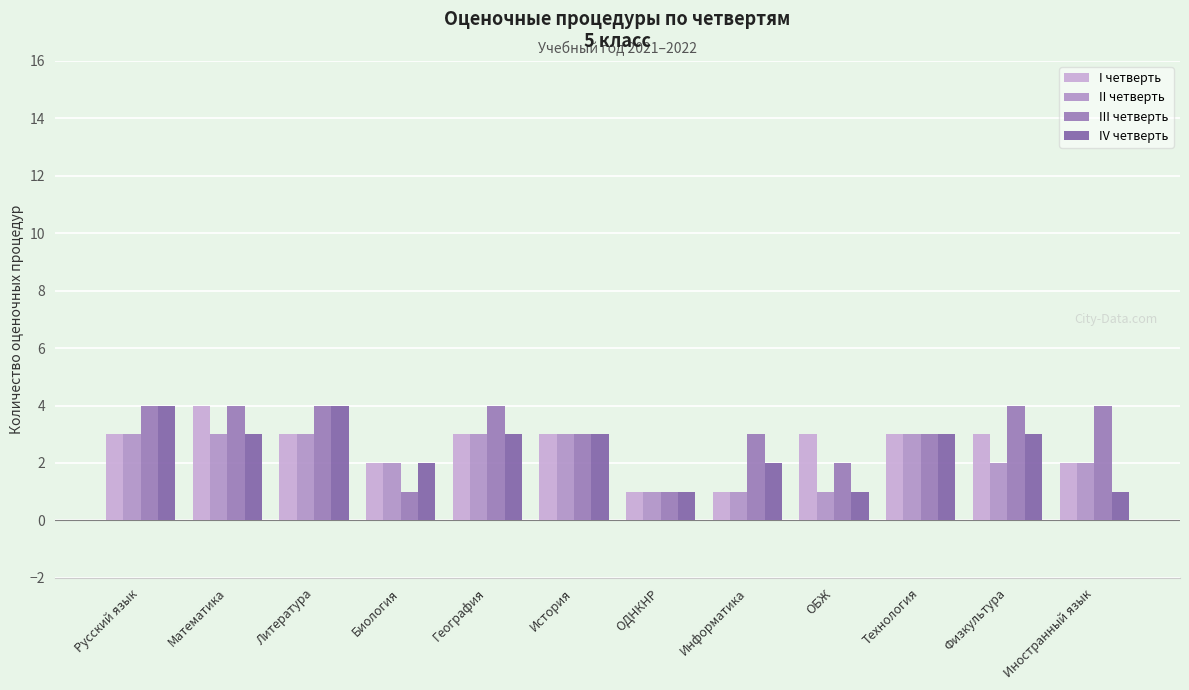

What is the difference between the maximum and second lowest values in the I четверть series?

3